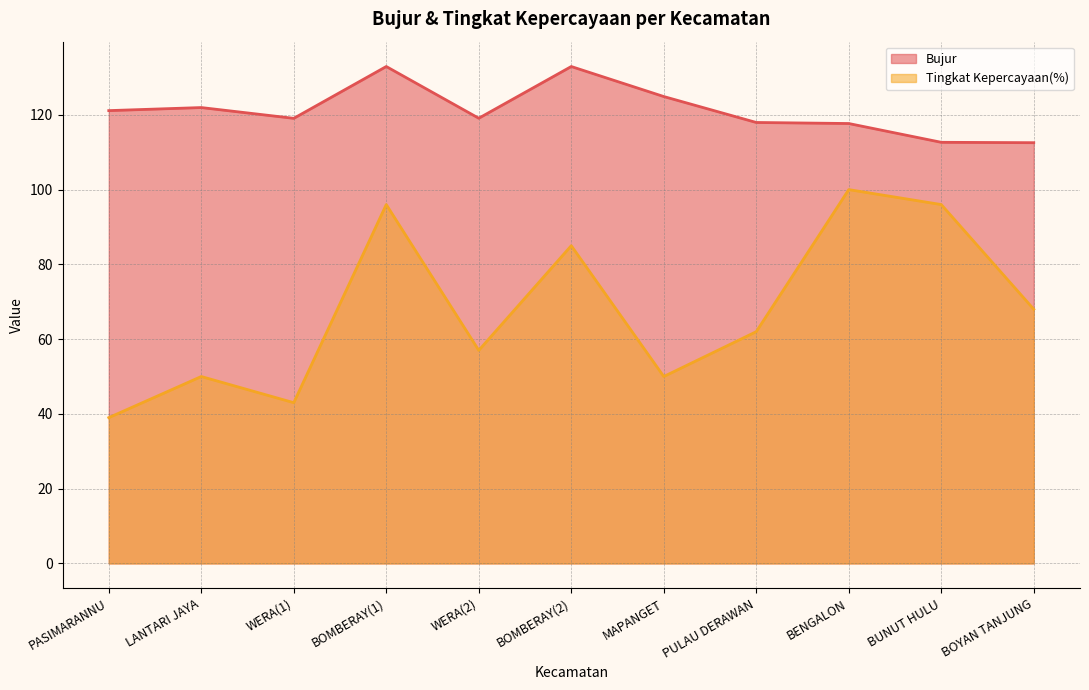

Between WERA(2) and BENGALON, which is larger?

WERA(2)